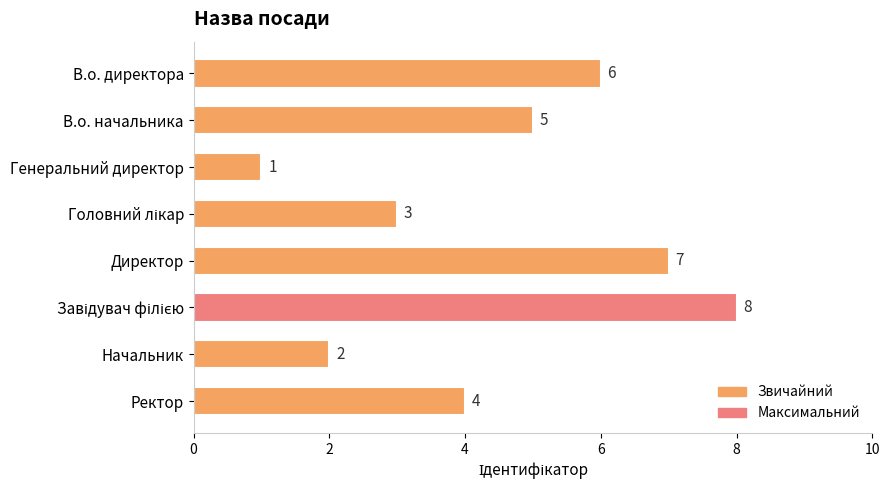

The value at В.о. директора is 6. True or false?

True